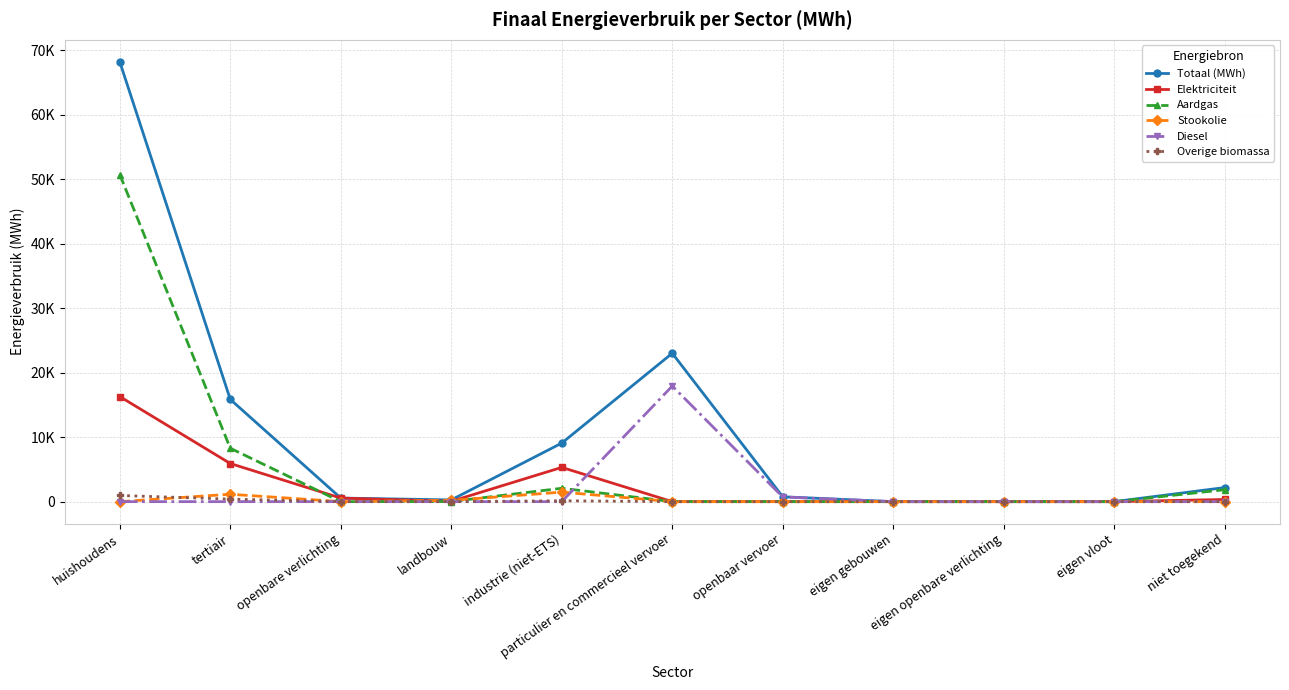

Does the chart have visible grid lines?

Yes